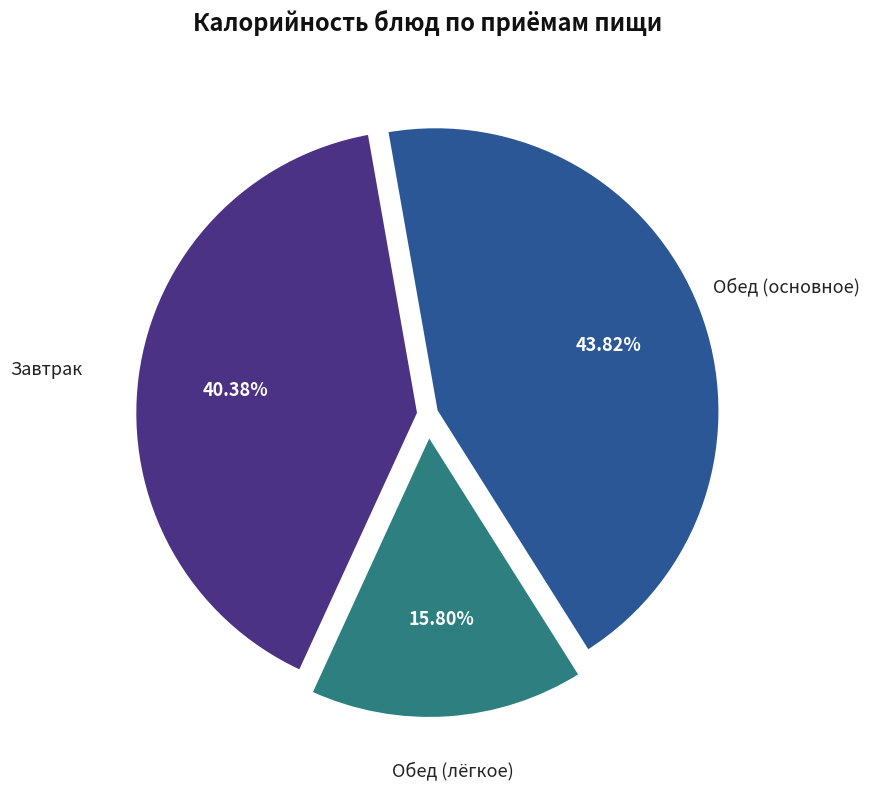

Is there any slice that represents more than half of the pie?

No